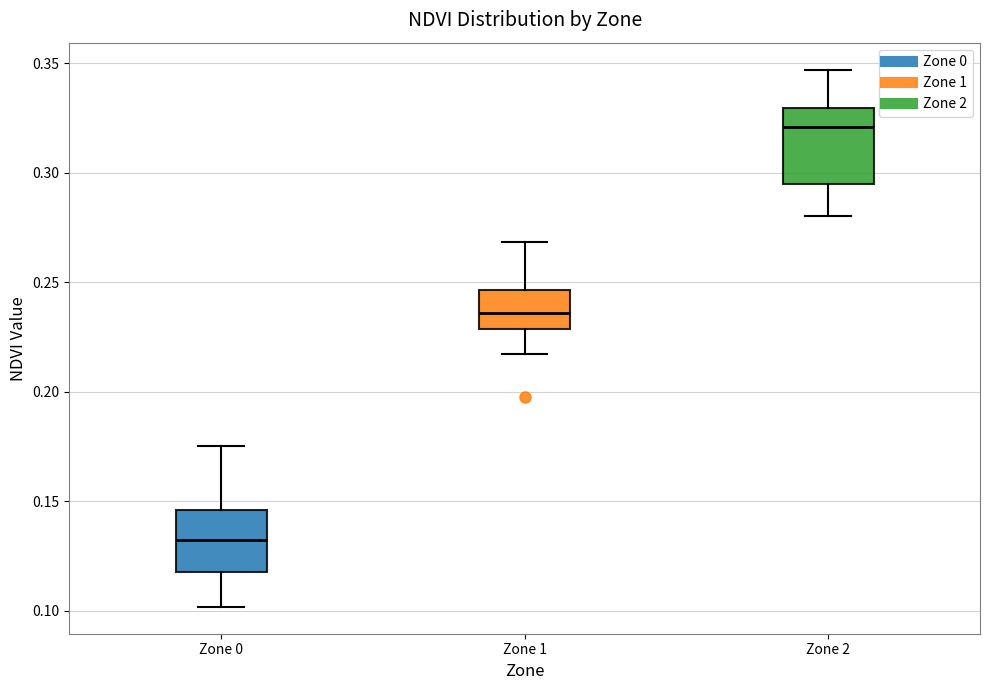

Reading left to right, transcribe this box plot: for each box, give where its median line is, the range the box spans, and where its two whiskers end, as read against the y-axis. The values are not printed on the chart, so give them approximately, as read against the axis.

Zone 0: median 0.130, box 0.120 to 0.145, whiskers 0.100 to 0.175
Zone 1: median 0.235, box 0.230 to 0.245, whiskers 0.215 to 0.270
Zone 2: median 0.320, box 0.295 to 0.330, whiskers 0.280 to 0.345